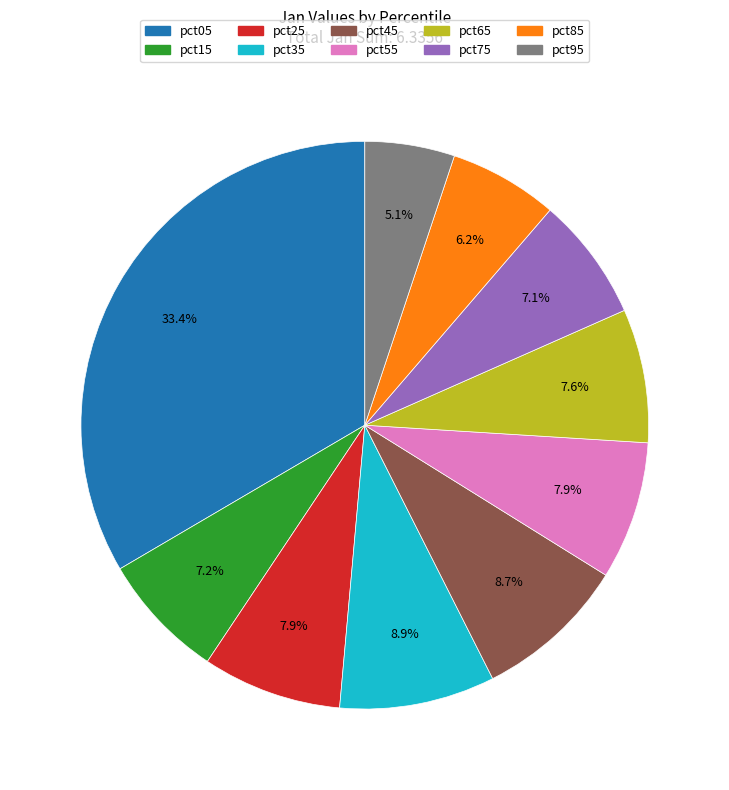

Combined, do pct65 and pct85 account for over 50%?

No